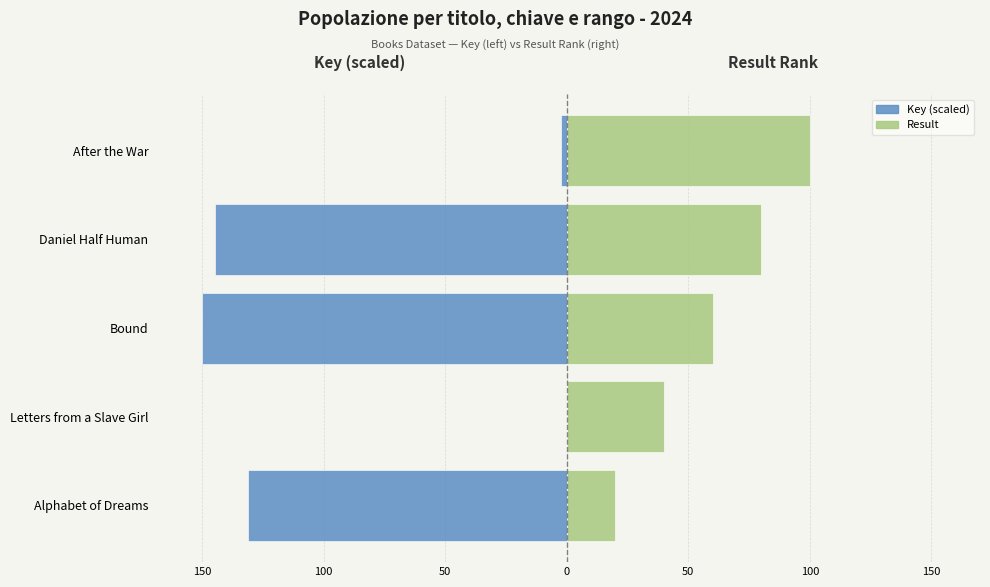

Rank the series at Letters from a Slave Girl from lowest to highest value.

Key, Result